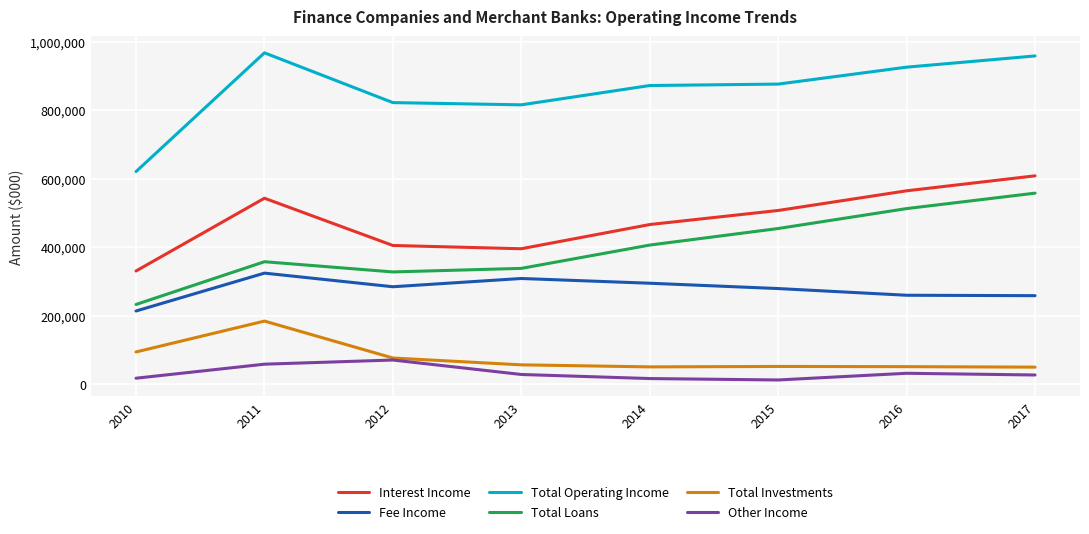

What is the difference between the highest and lowest values at 2013?

787457